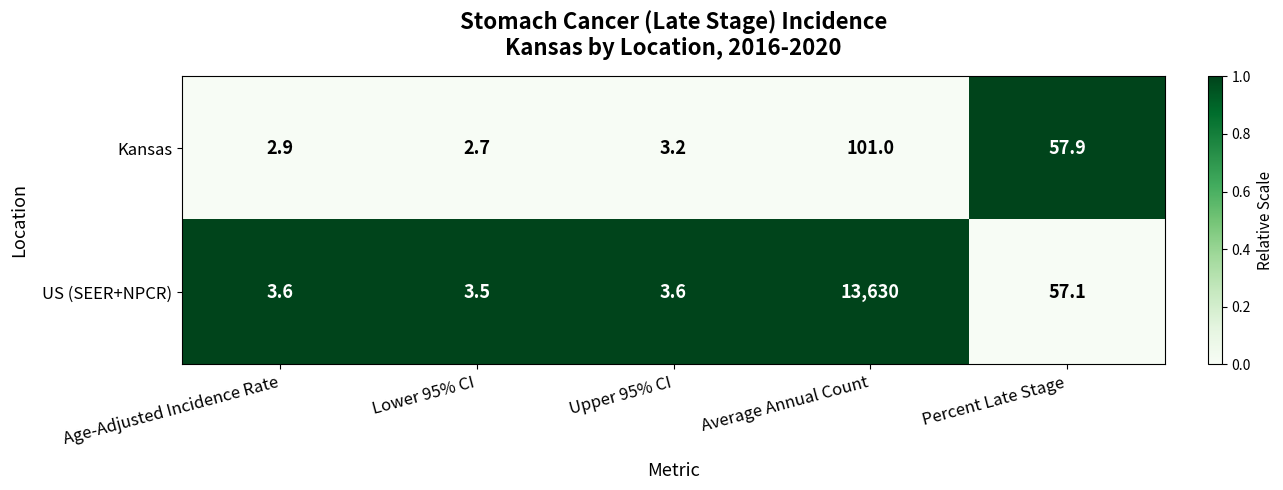

Which category has the lowest value across all series?

Lower 95% CI